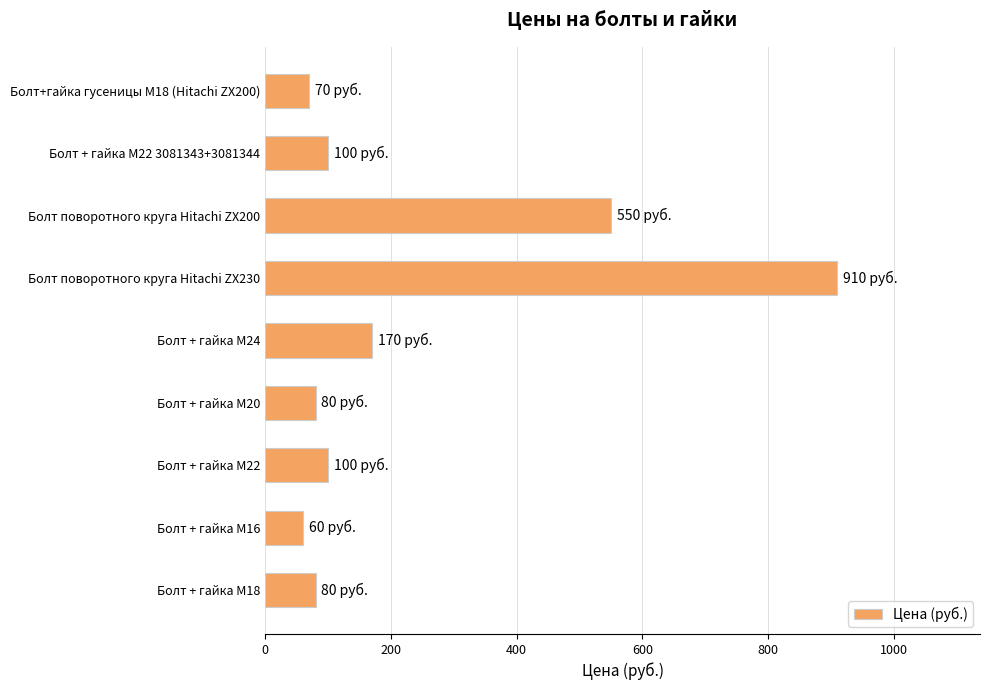

What is the label of the 1st bar from the bottom?

Болт + гайка M18